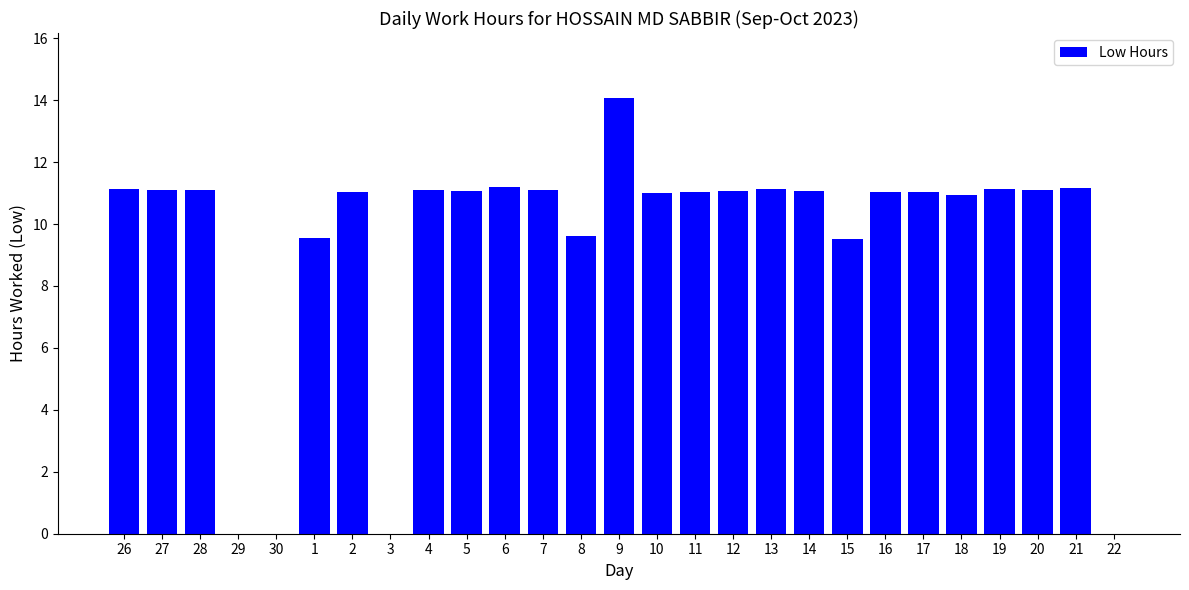

At which category does the chart reach its peak across all series?

9